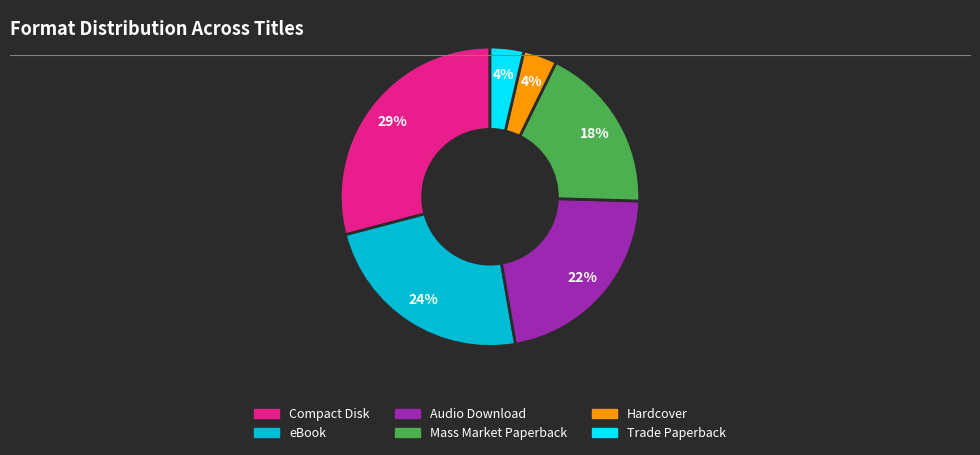

Count the number of slices in the pie.

6